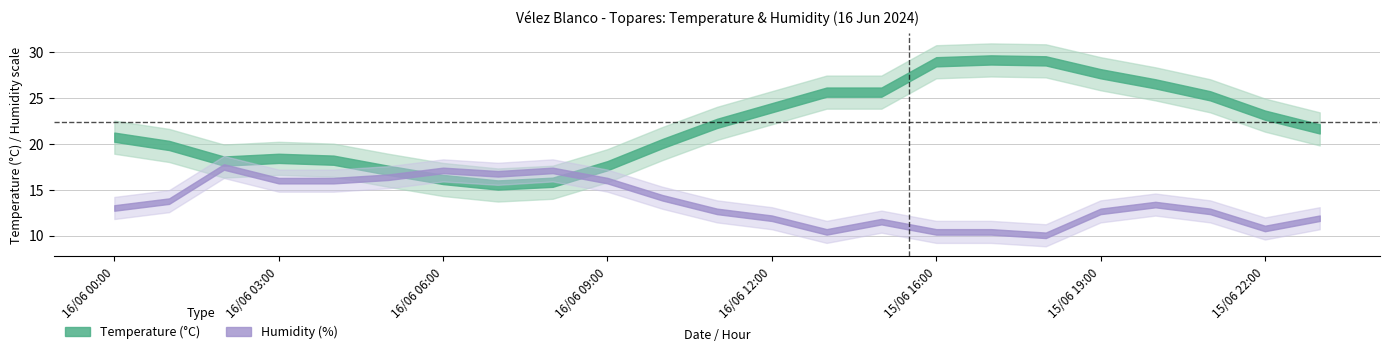

What is the sum of the Temperature values at 16/06 07:00 and 16/06 11:00?

37.7